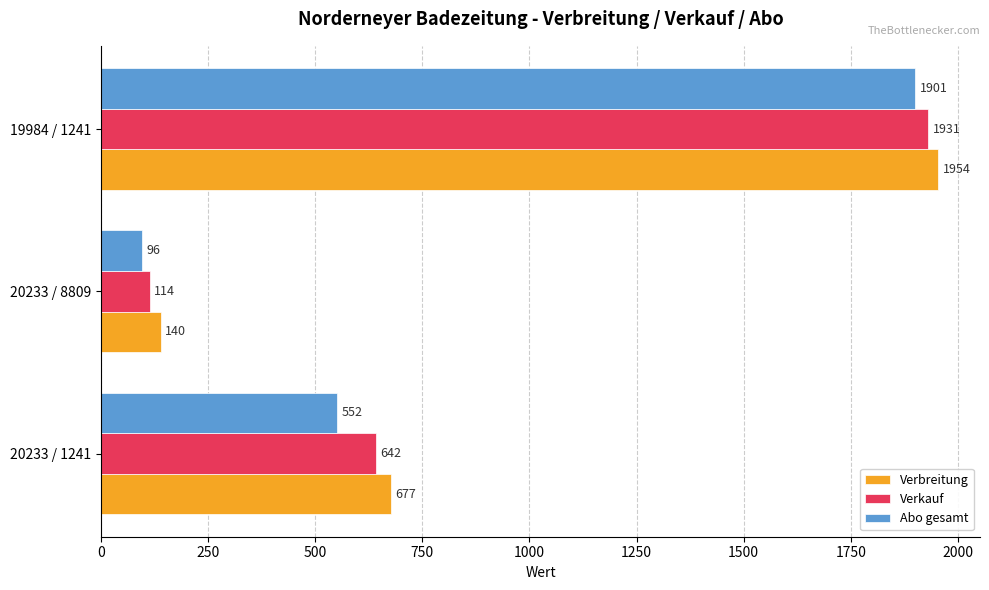

What is the maximum value shown in the chart?

1954